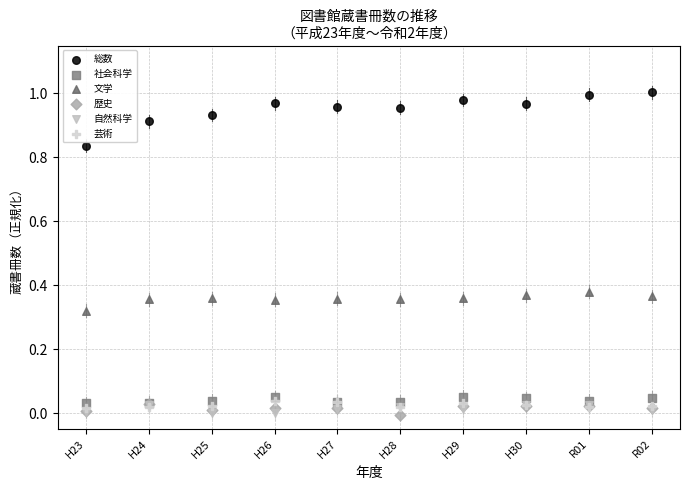

What are all the series names shown in the legend?

総数, 社会科学, 文学, 歴史, 自然科学, 芸術